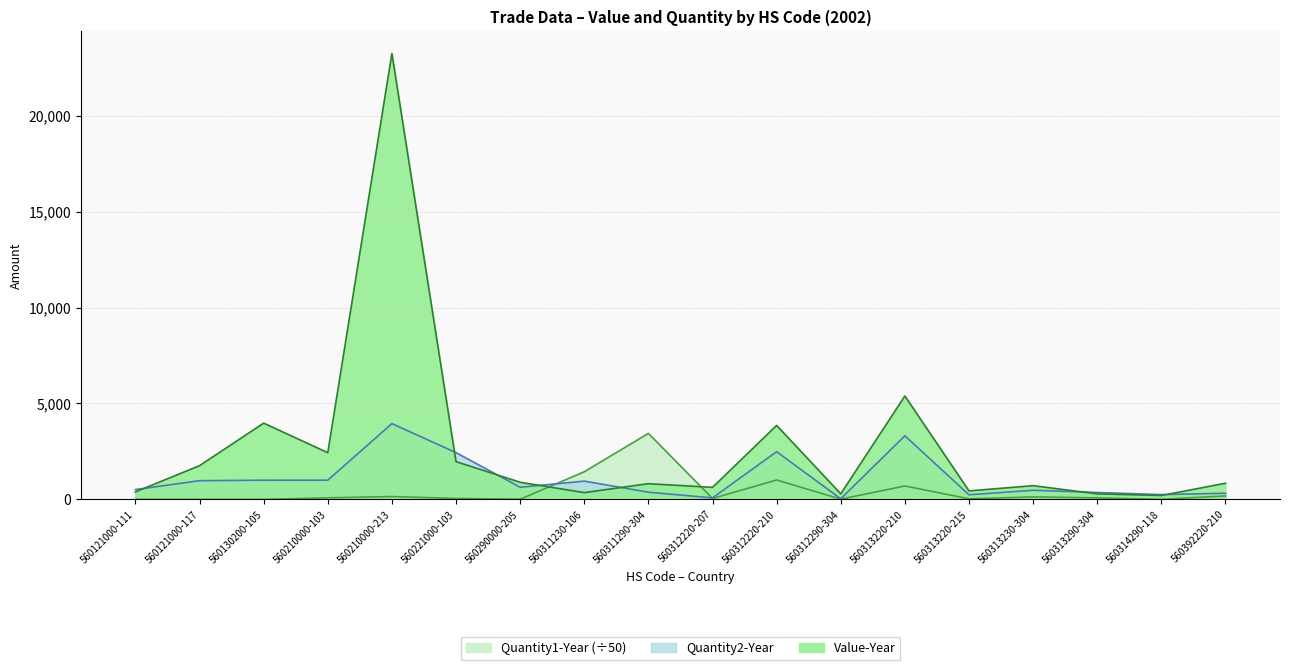

Which label corresponds to the largest value in the chart?

560210000-213